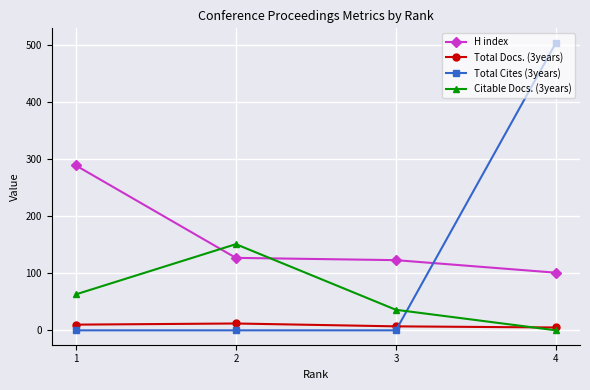

What is the minimum value for Total Docs. (3years)?

5